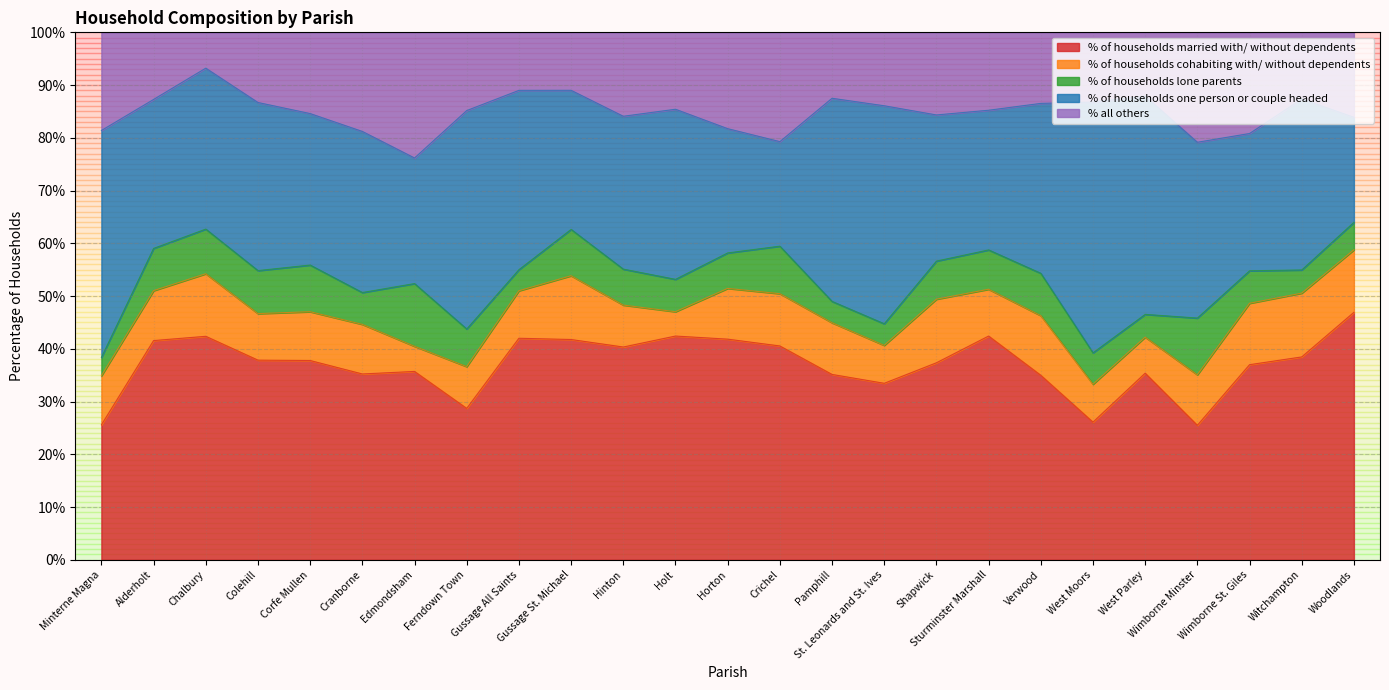

How many interior local valleys does the % all others series have?

6